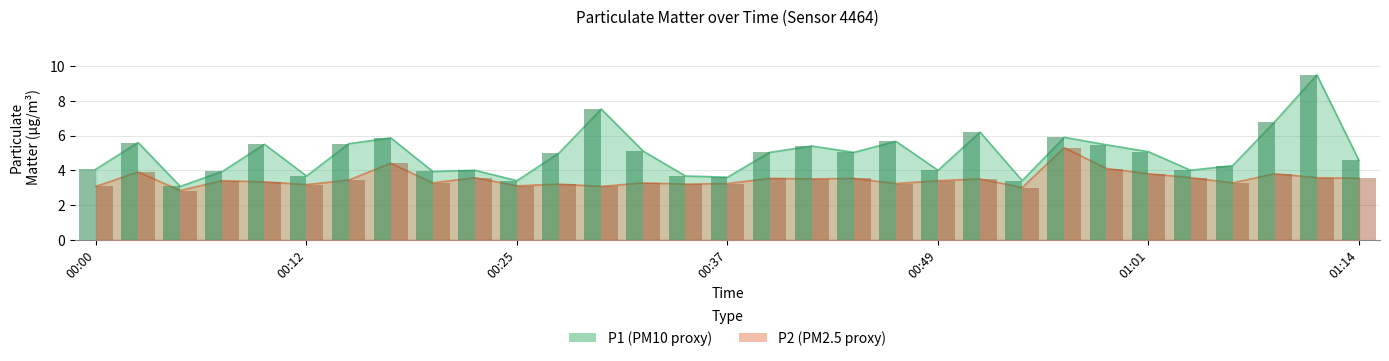

The P1 series shows 5.5 at 00:15. True or false?

True